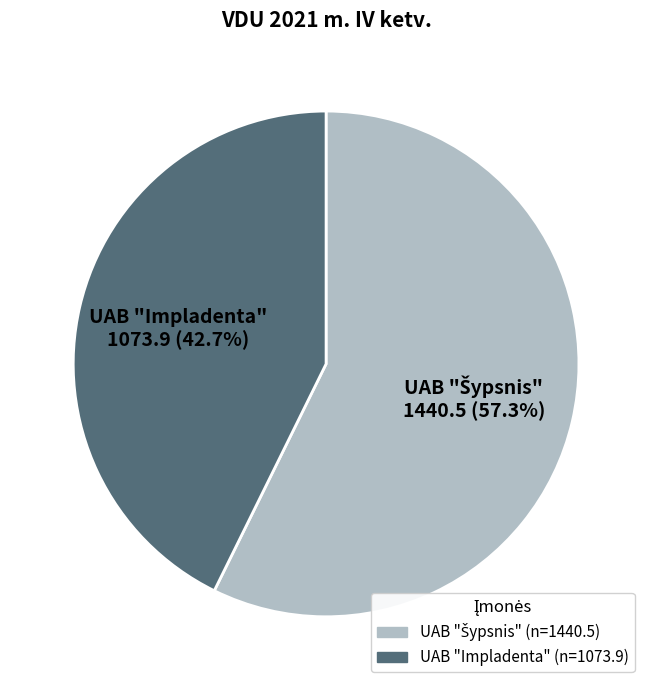

Is there any slice that represents more than half of the pie?

Yes